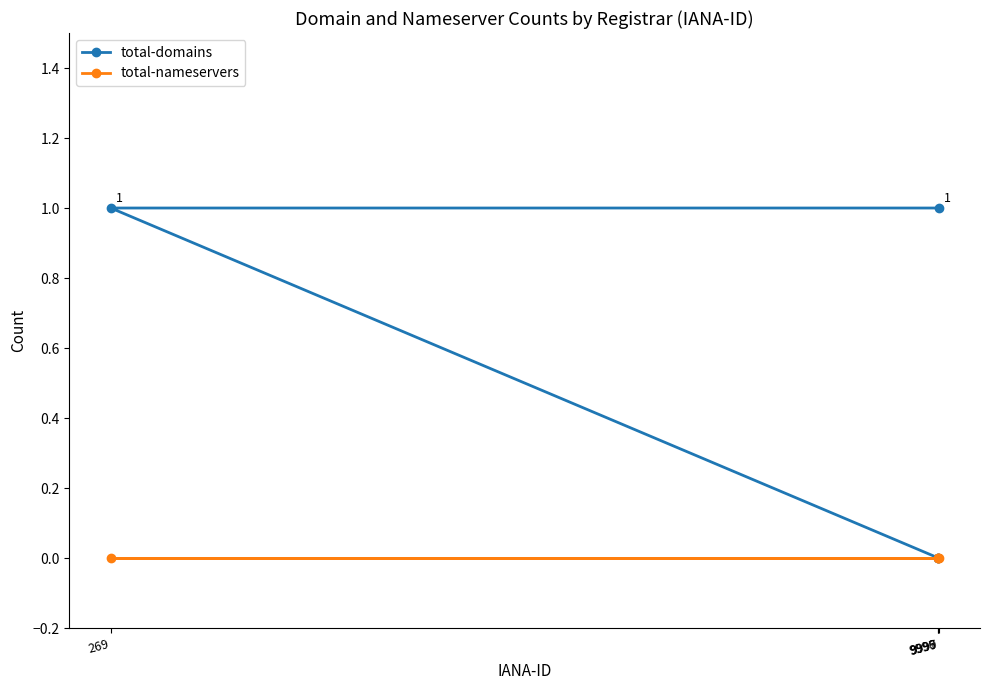

Count the total-domains values in the range 0 to 1.

4